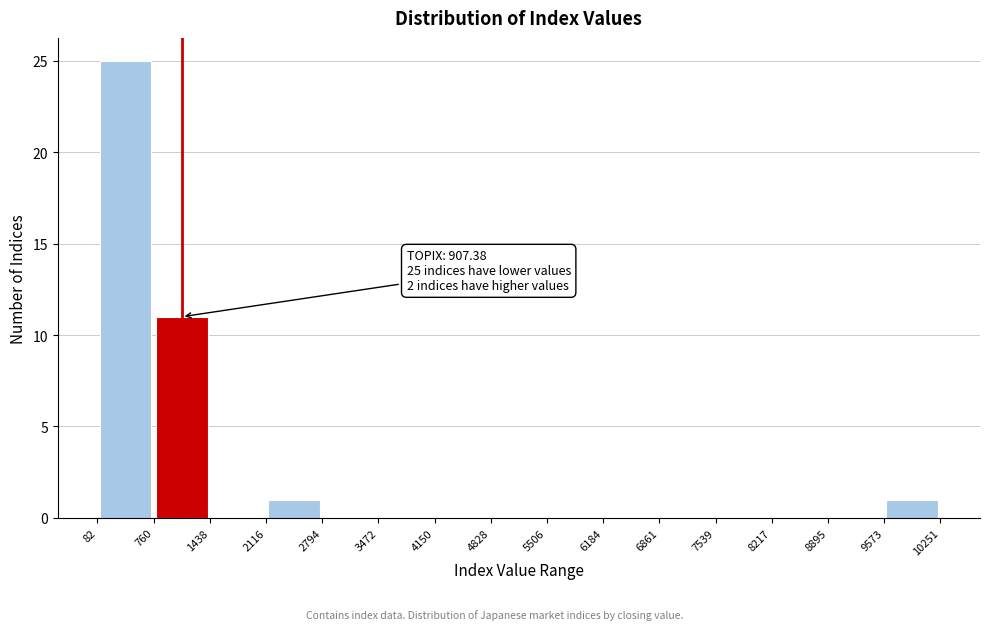

Over which range of the x-axis is the bar tallest?

82 to 760